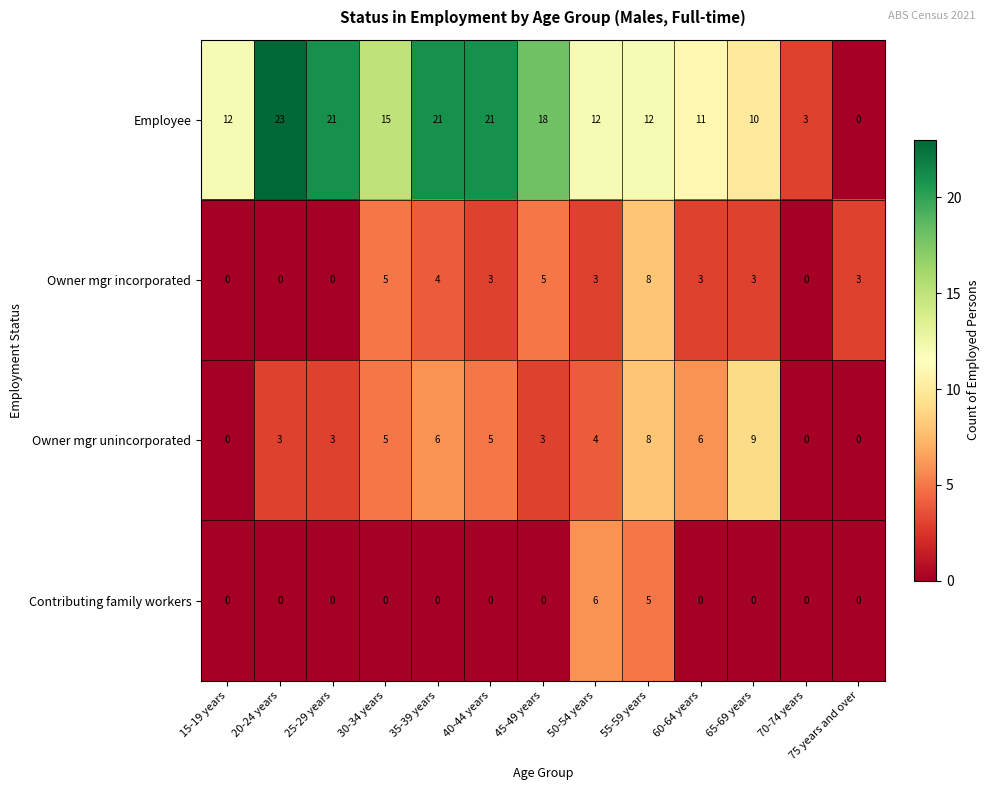

What is the maximum value shown in the chart?

23